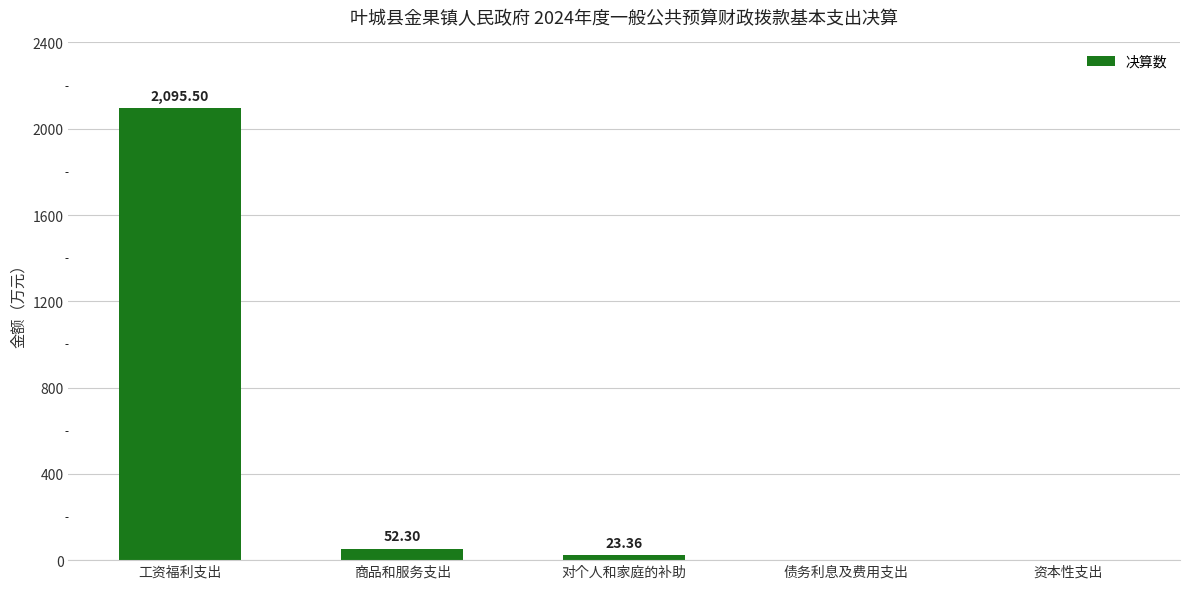

Which label corresponds to the largest value in the chart?

工资福利支出